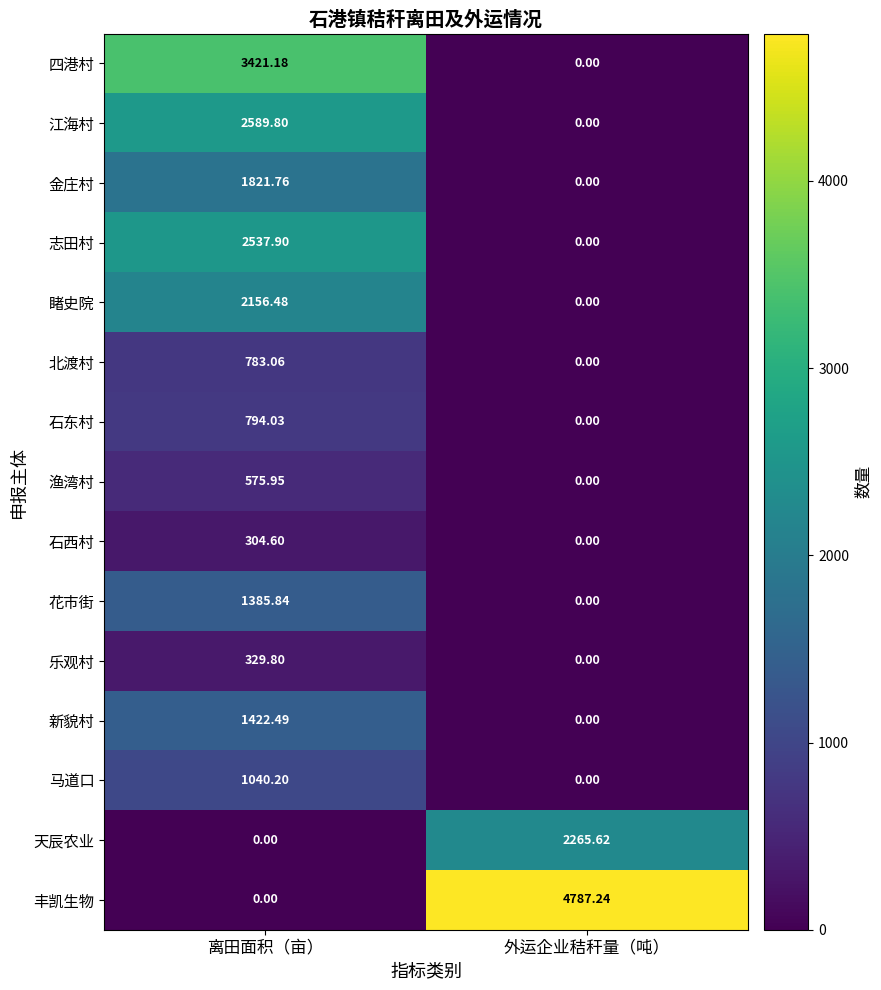

Which series has the largest total across all categories?

丰凯生物